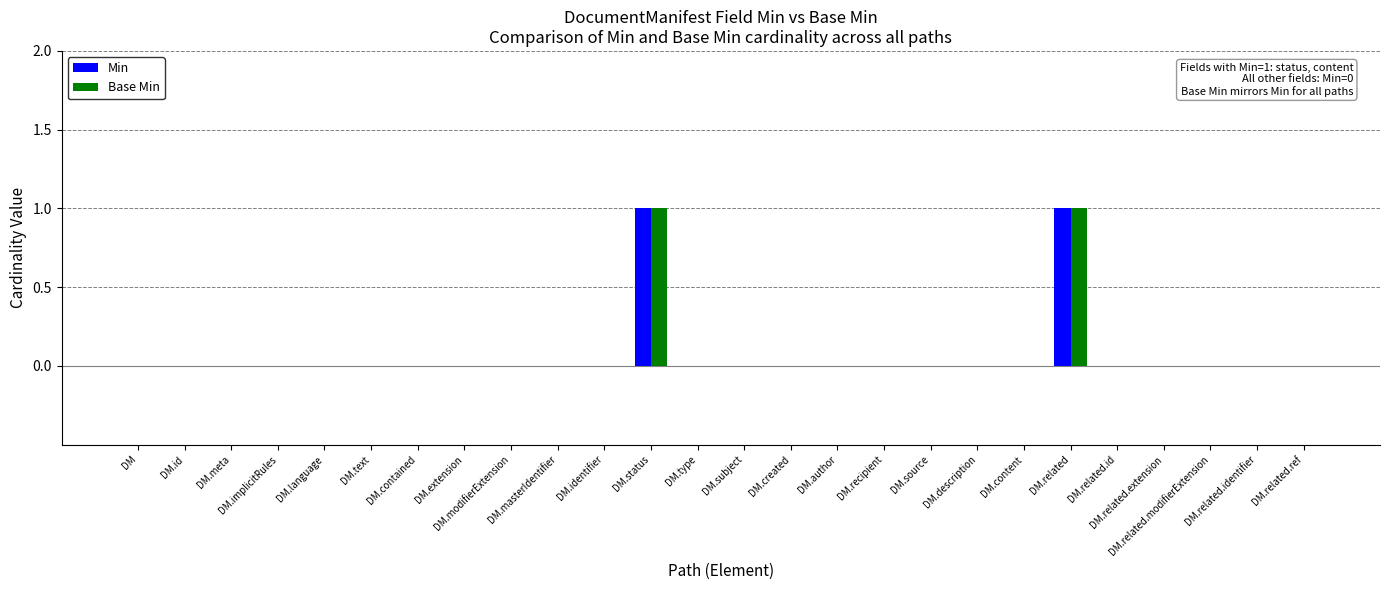

Between DM.extension and DM.meta, which is larger?

DM.extension